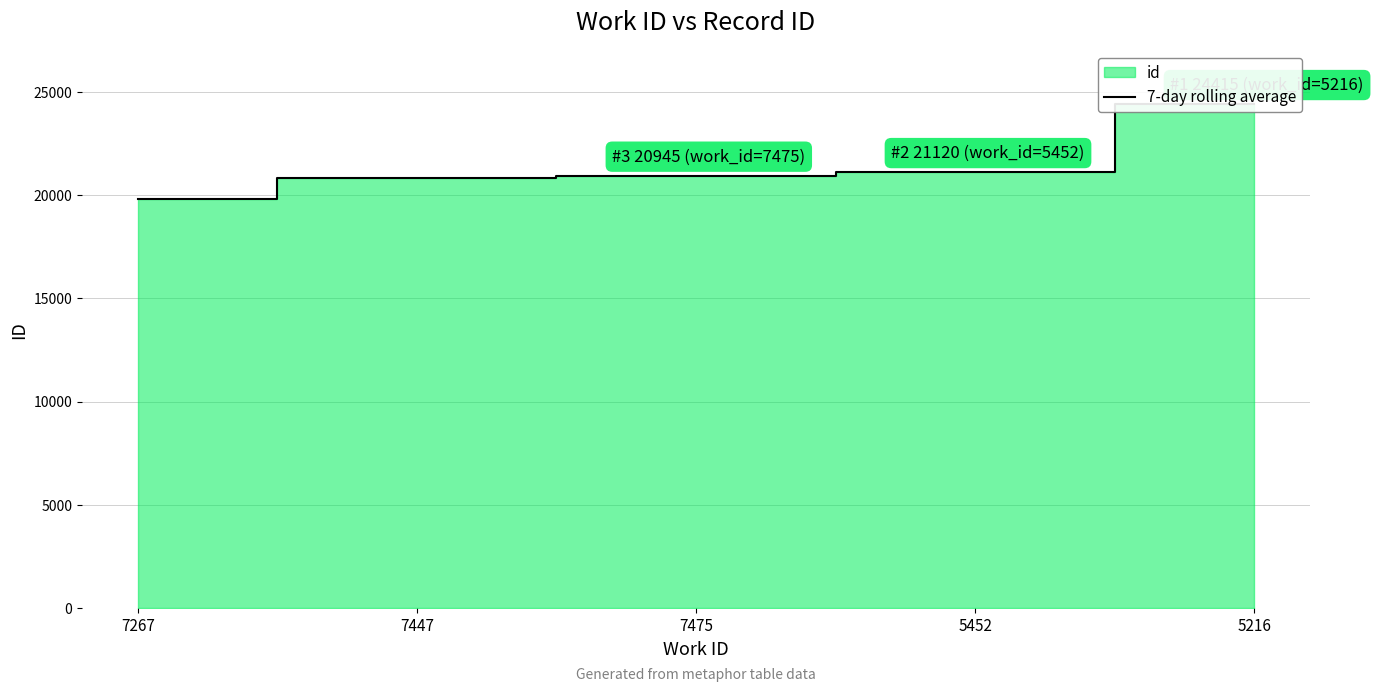

How many data points are above 20945?

2